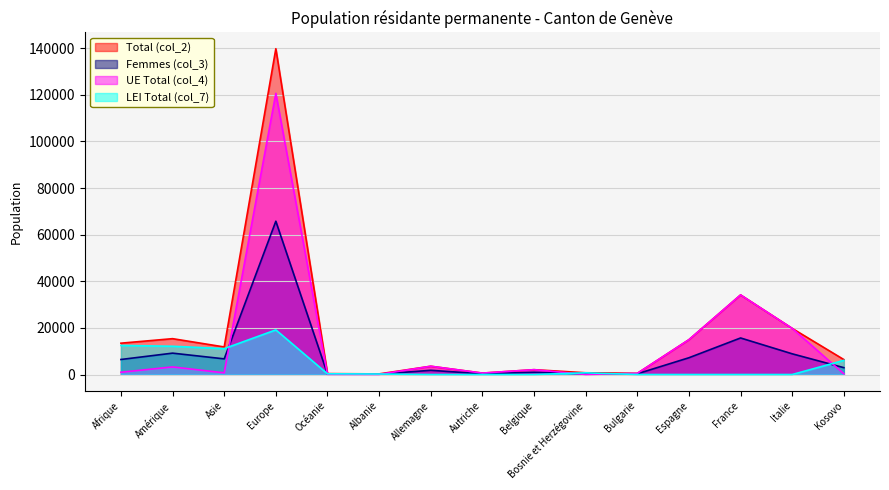

List the labels in order of Femmes (col_3) value, smallest first.

Albanie, Océanie, Autriche, Bulgarie, Bosnie et Herzégovine, Belgique, Allemagne, Kosovo, Afrique, Asie, Espagne, Italie, Amérique, France, Europe